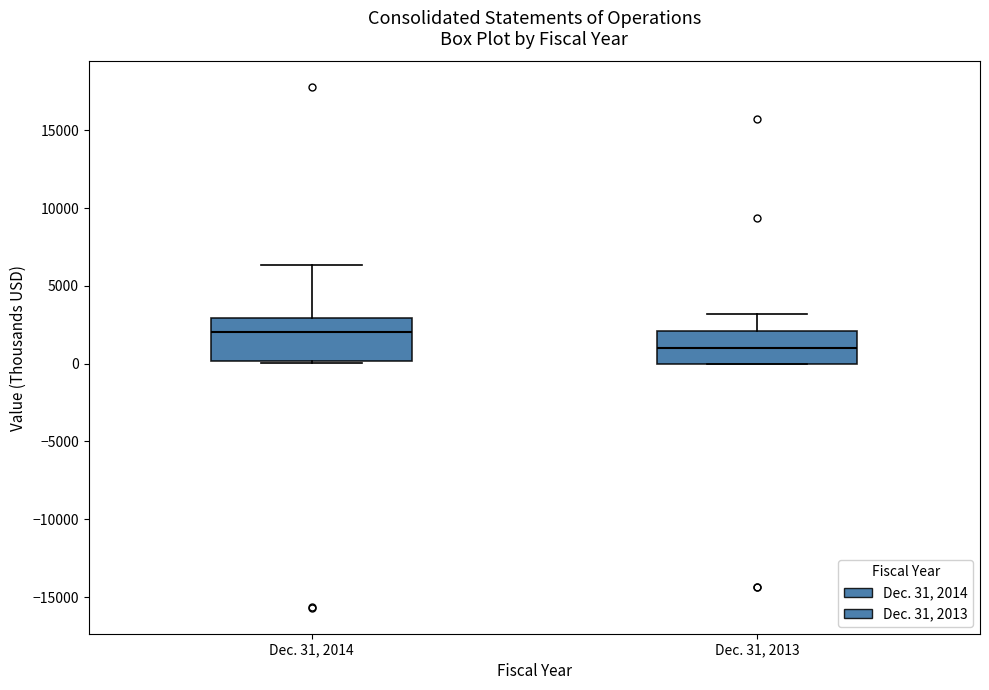

Reading left to right, read every box against the y-axis: the position of its median line, the range the box covers, and the ends of its whiskers. The values are not printed on the chart, so give them approximately, as read against the axis.

Dec. 31, 2014: median 2000, box 0 to 3000, whiskers 0 to 6500
Dec. 31, 2013: median 1000, box 0 to 2000, whiskers 0 to 3000